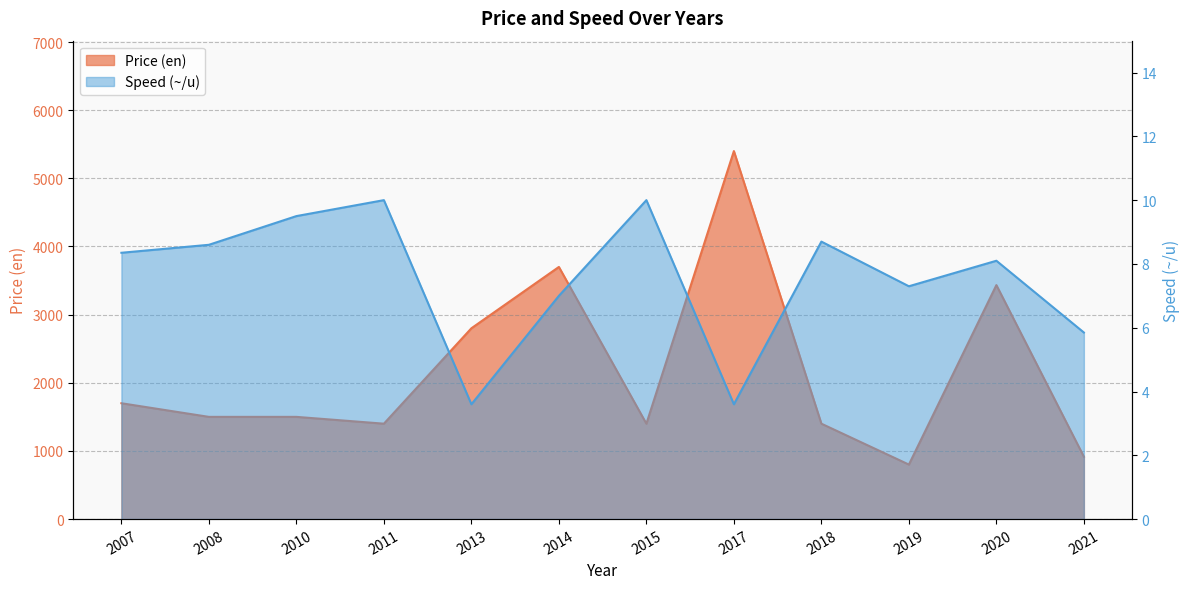

How many points are lower than both their immediate neighbors (excluding endpoints)?

3